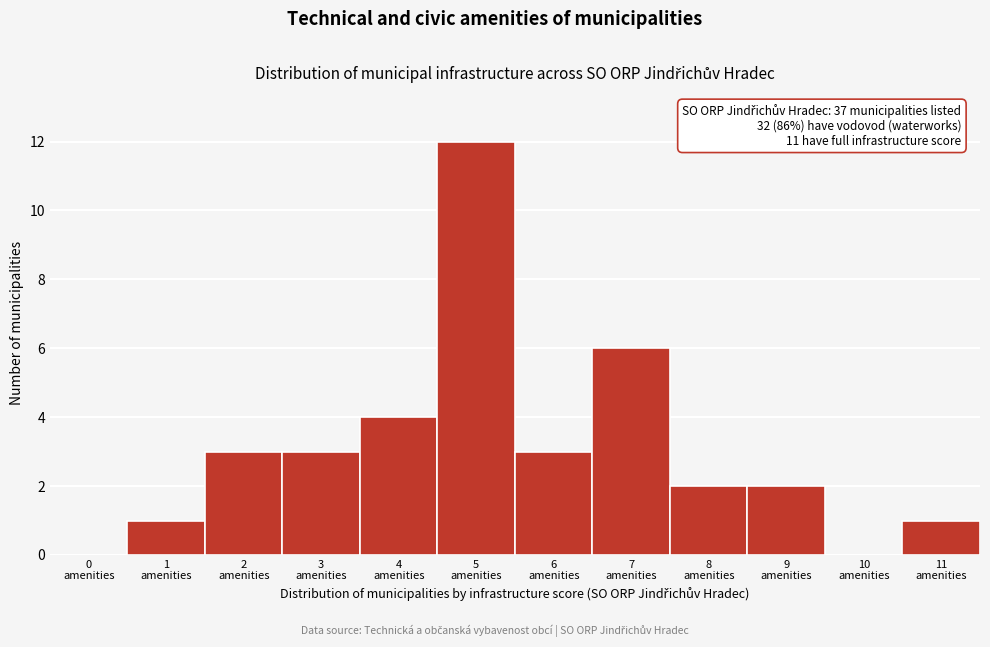

What is the greatest value displayed?

12